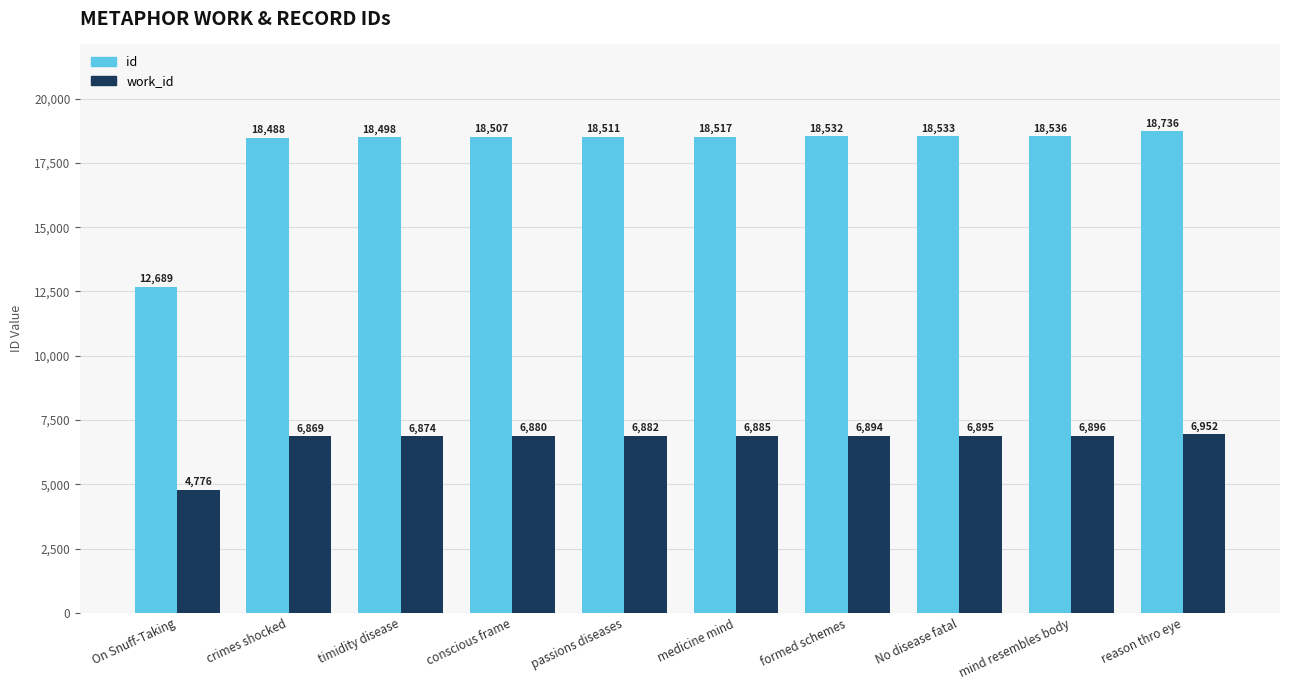

The value of id at No disease fatal is 32850. True or false?

False